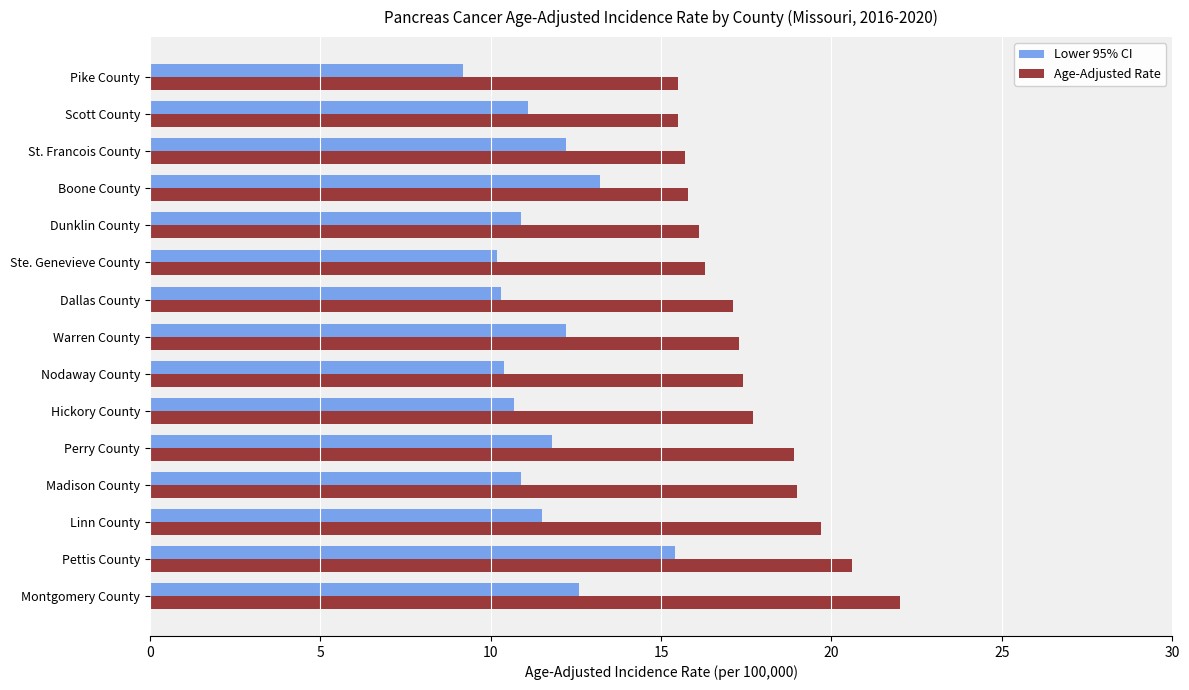

What is the greatest value displayed?

22.0